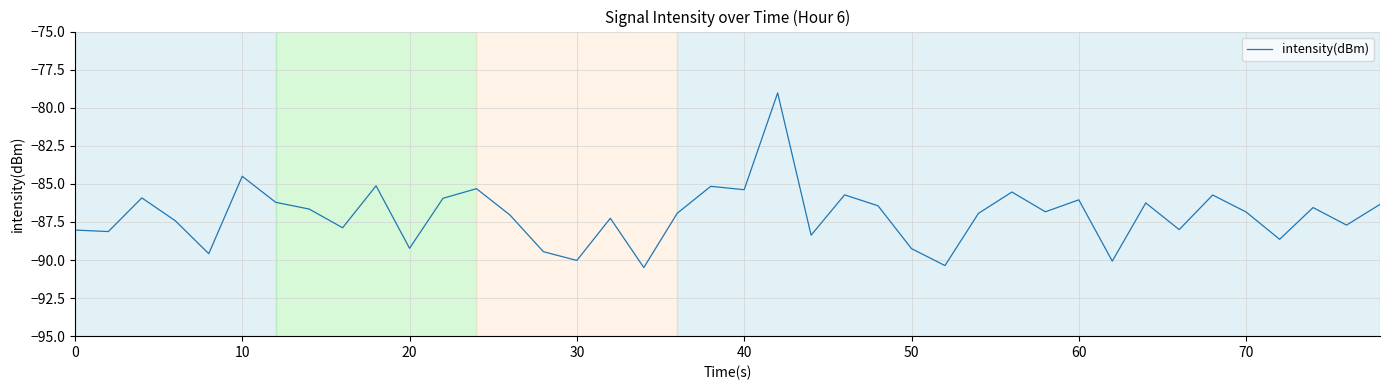

What is the smallest value displayed?

-90.5